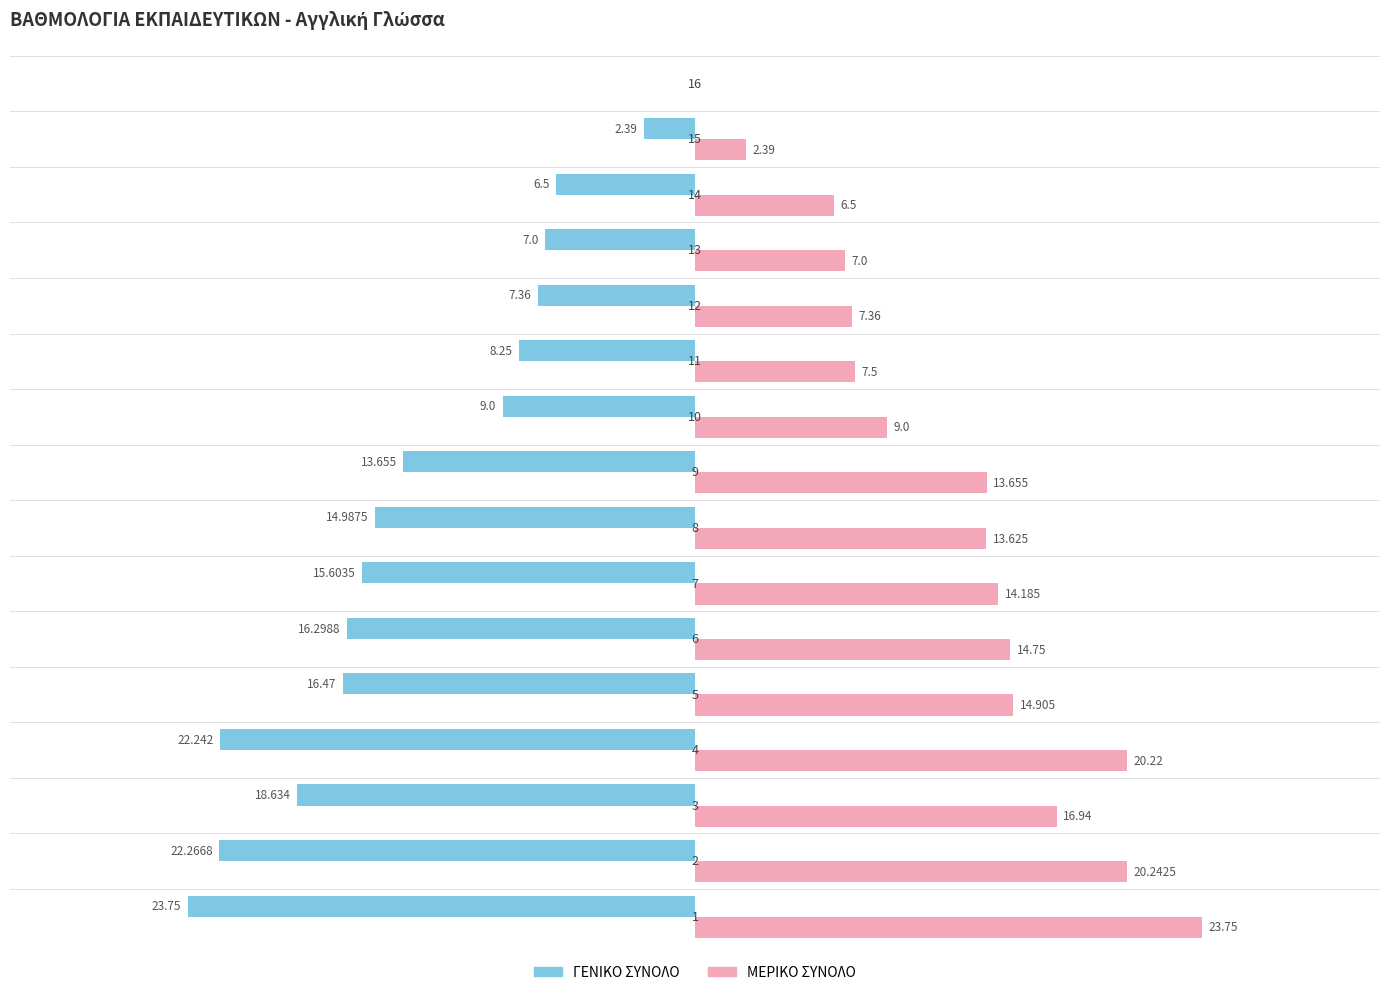

Count the number of categories in the chart.

16